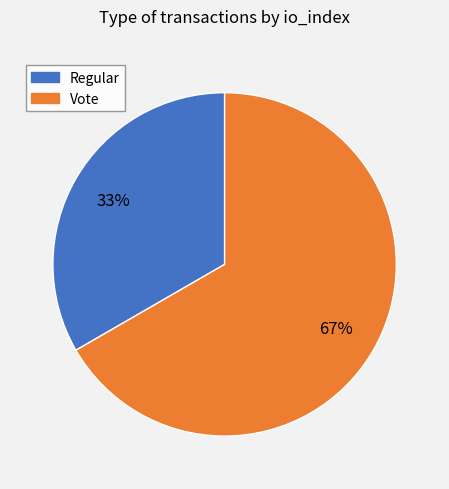

What is the ratio of the value at Regular to the value at Vote?

0.5